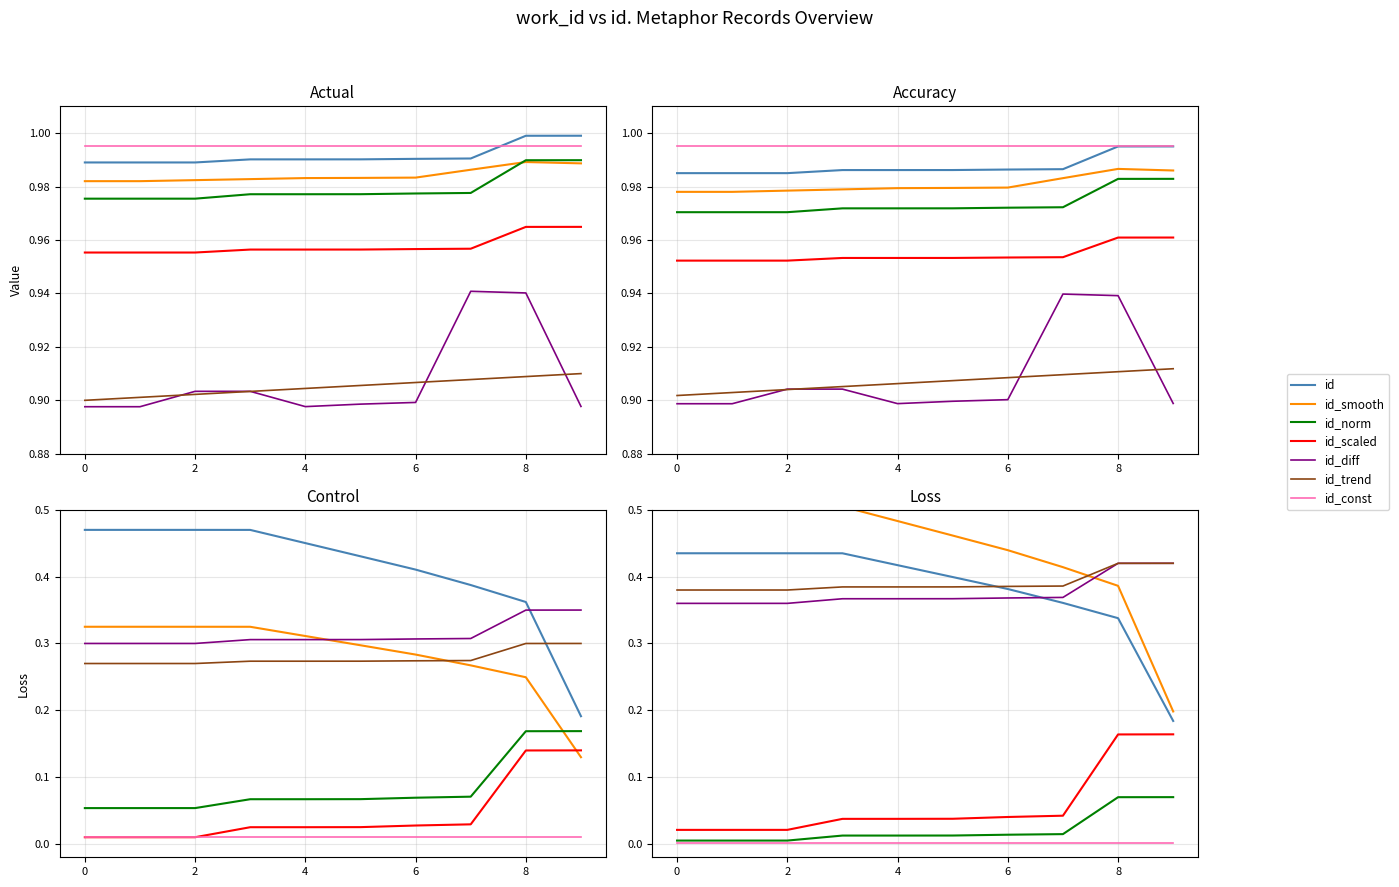

What is the average value of the id series?

1.0